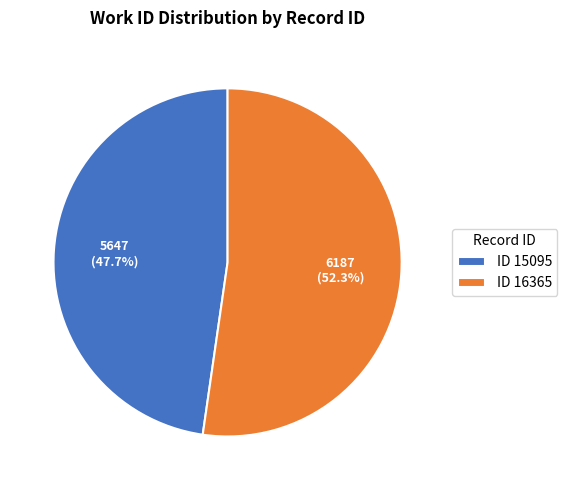

Approximately how many times larger is the value at ID 16365 compared to ID 15095?

1.1